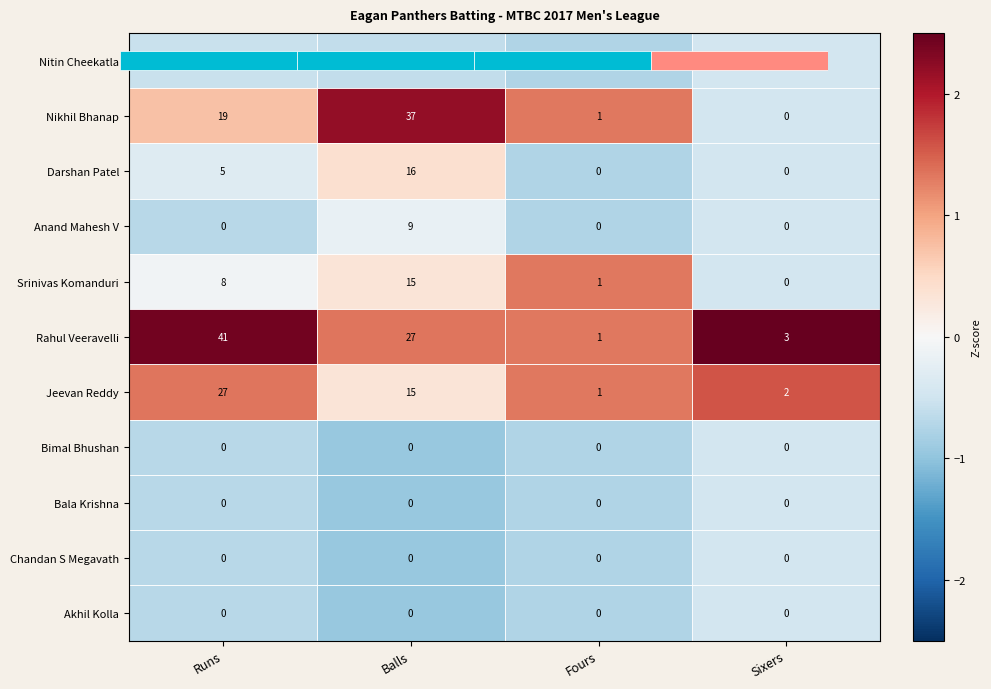

How many distinct data groups are displayed?

11